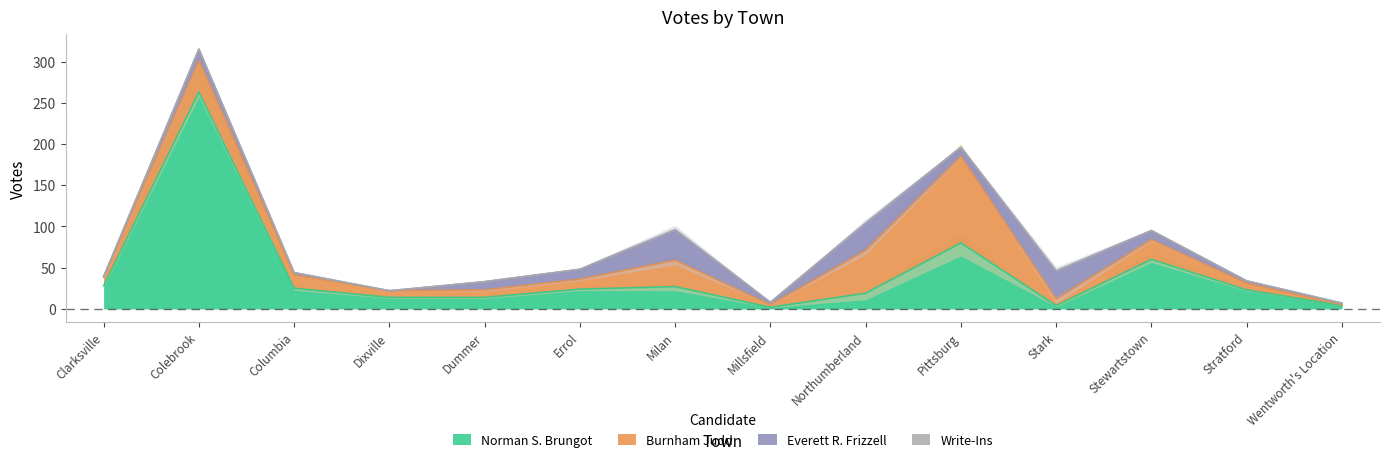

In Burnham Judd, how many points are higher than both neighbors (excluding endpoints)?

4